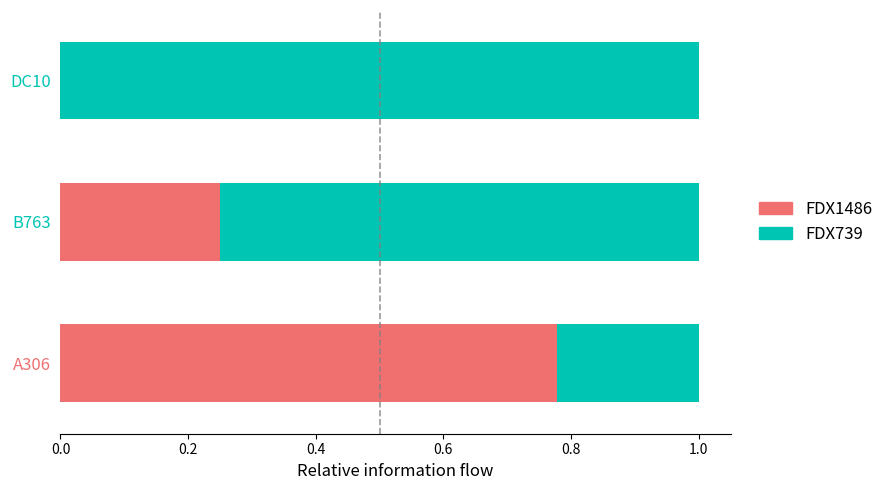

What is the total value across all series at A306?

1.0